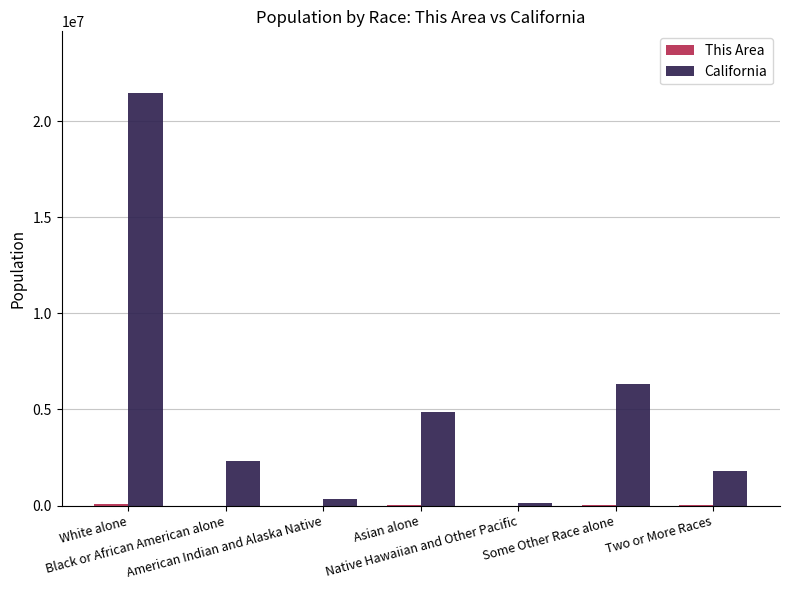

Which series has the largest total across all categories?

California